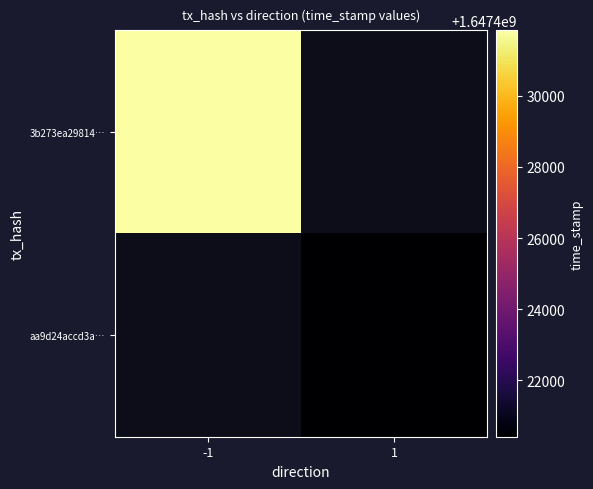

How many data points does each series have?

2